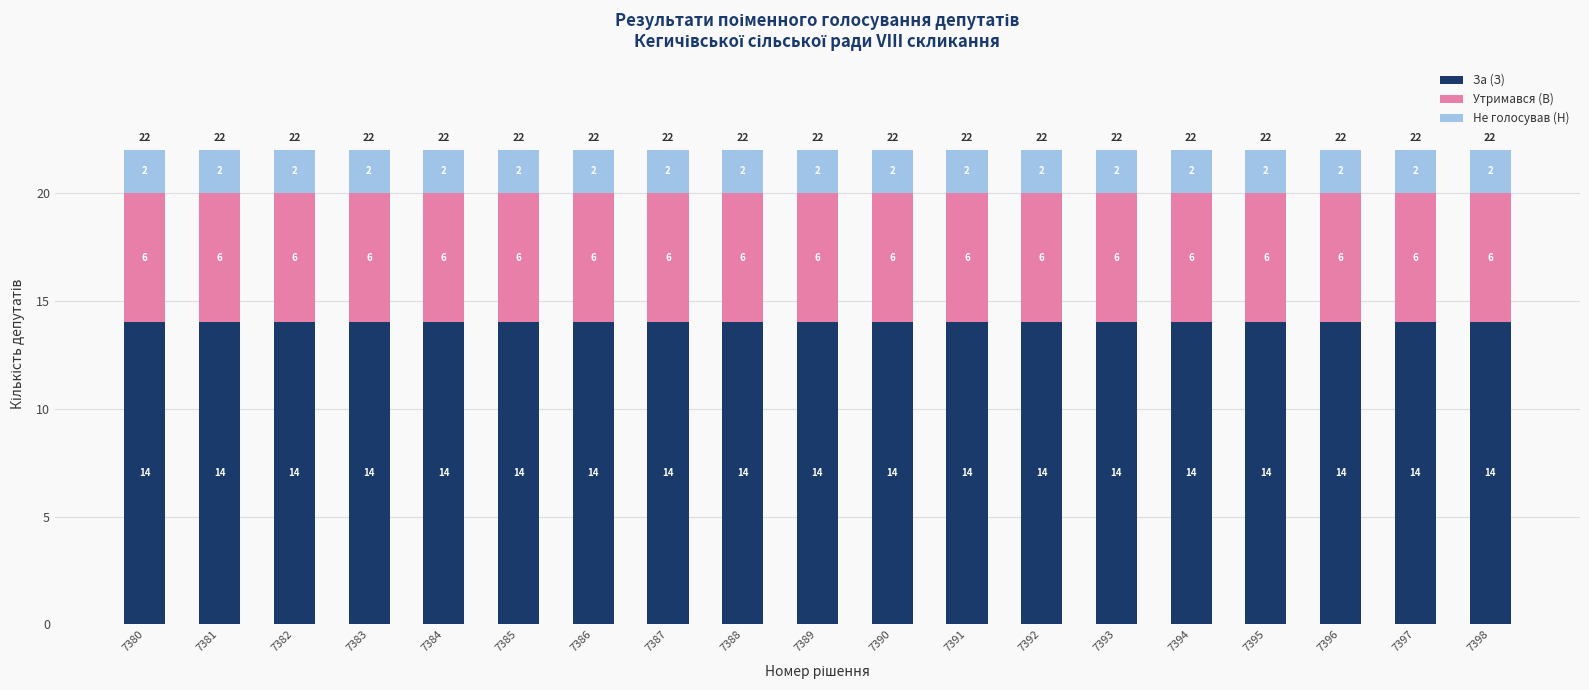

Is it true that За (З) equals 14 at 7393?

True